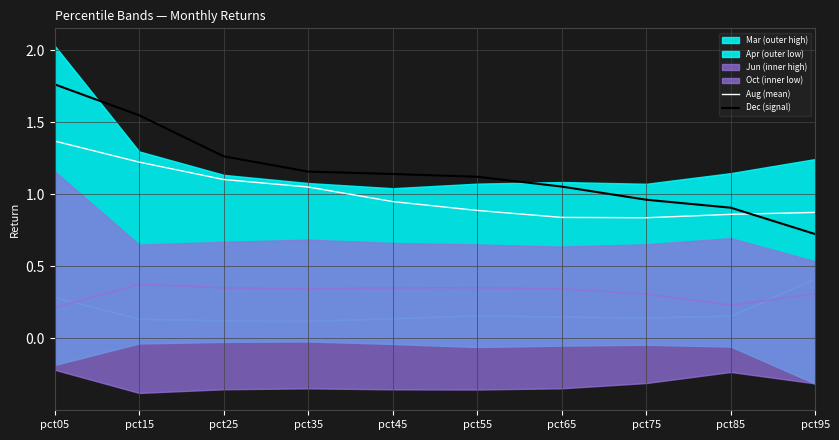

At which label does Dec (signal) reach its peak?

pct05